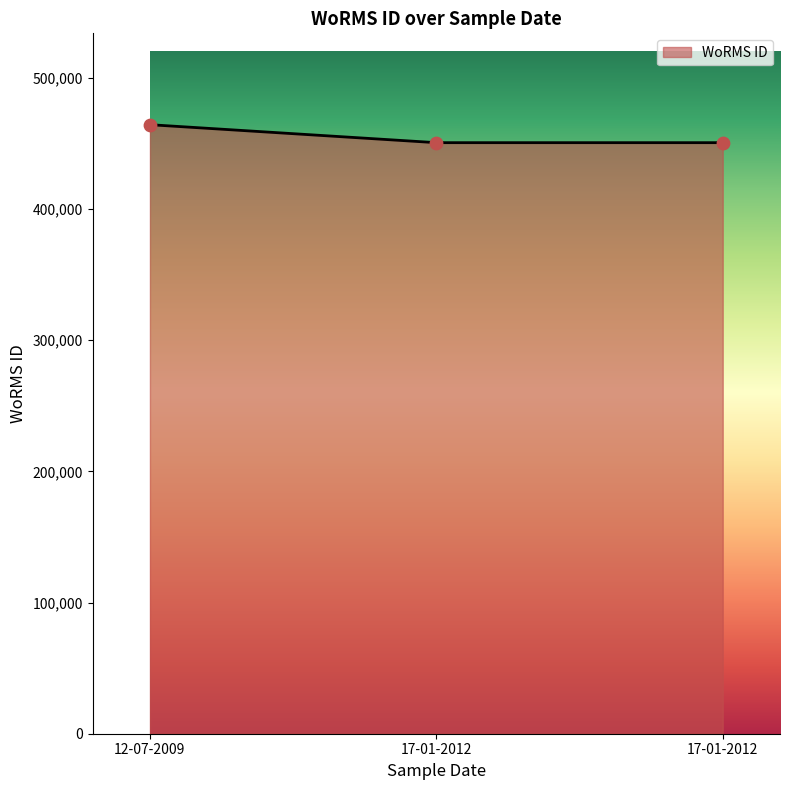

Which has a higher value, 17-01-2012 or 17-01-2012?

17-01-2012